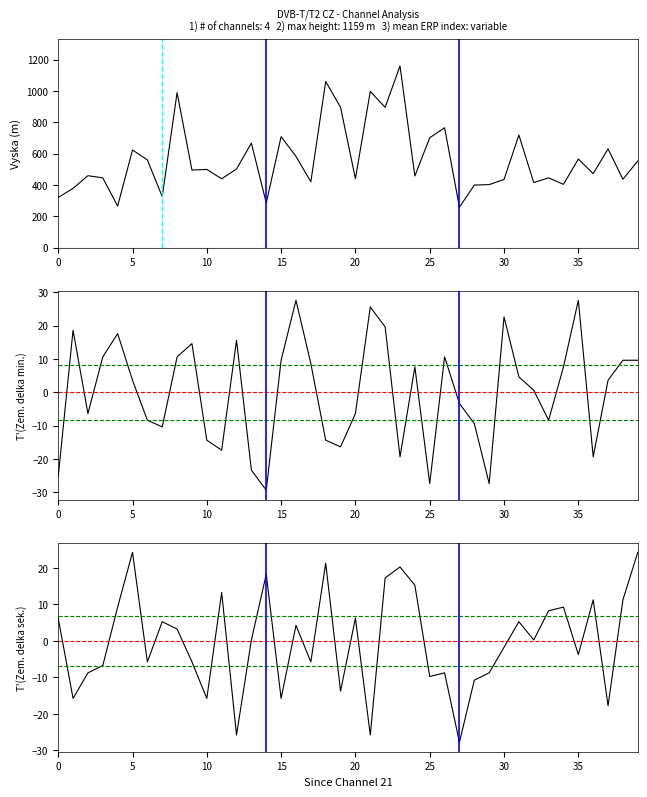

What value does the T'(Zem. delka sekundy) series have at 9?

-5.8